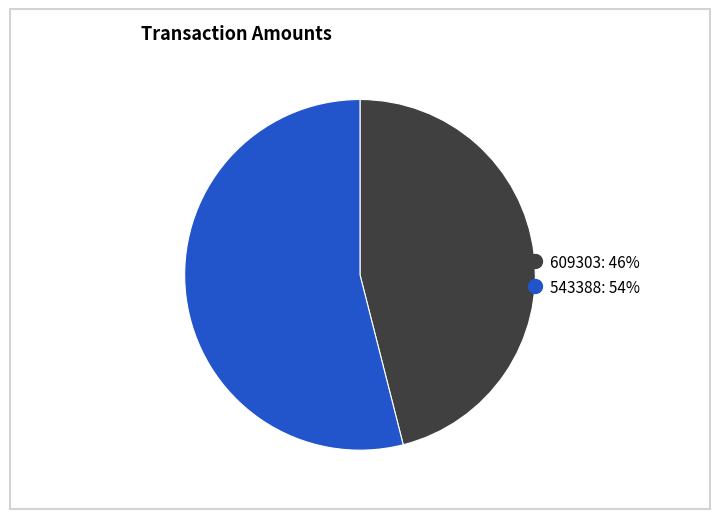

True or false: 609303 accounts for 51% of the total.

False